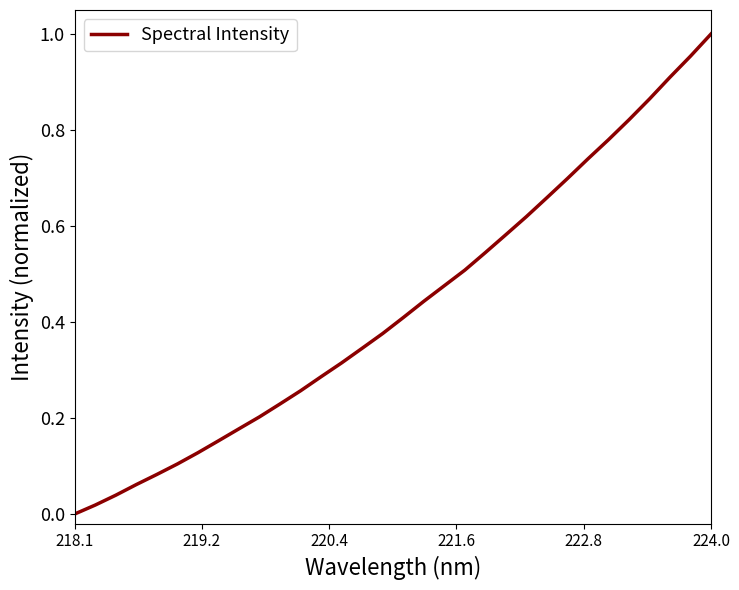

Does the chart display data point markers on the line(s)?

No